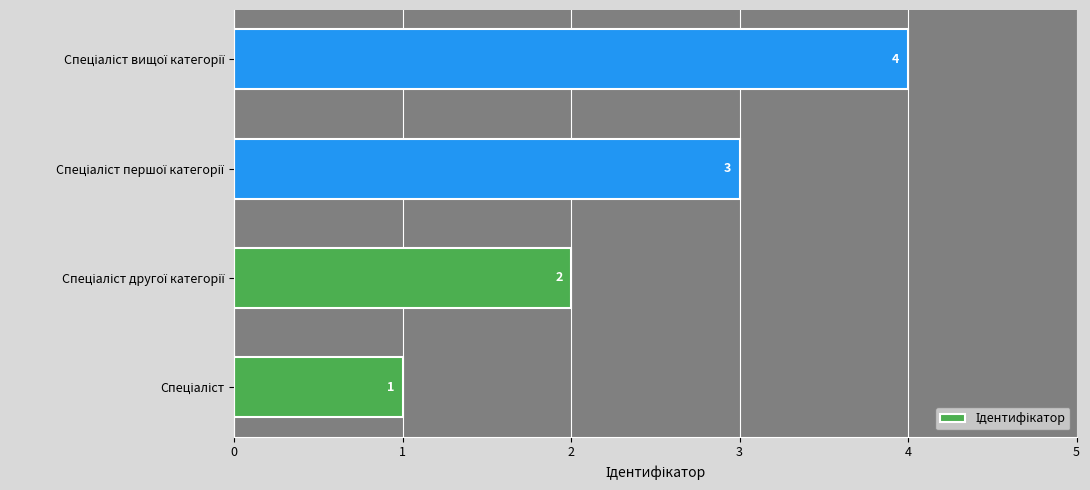

Does the chart contain stacked bars?

No